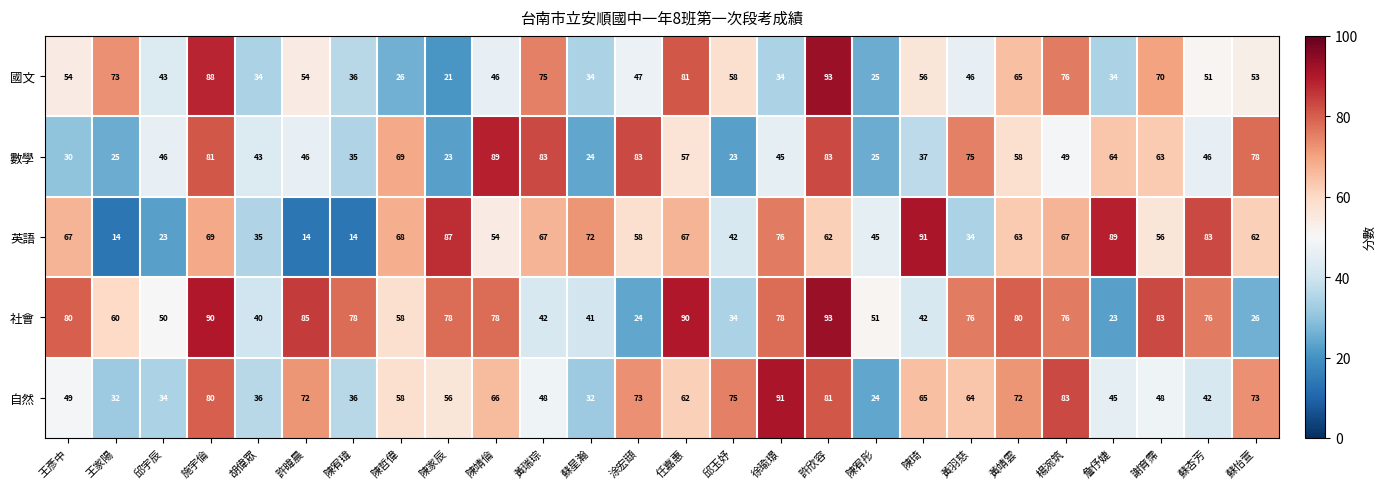

Rank the series at 黃羽慈 from lowest to highest value.

英語, 國文, 自然, 數學, 社會